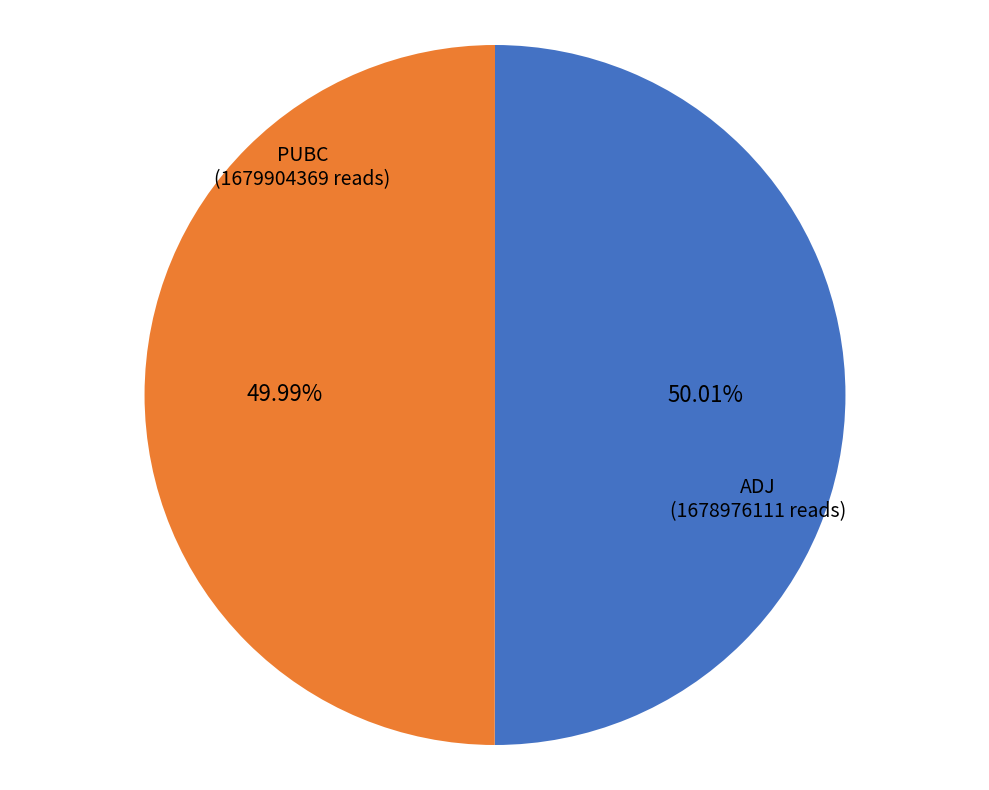

Count the number of slices in the pie.

2